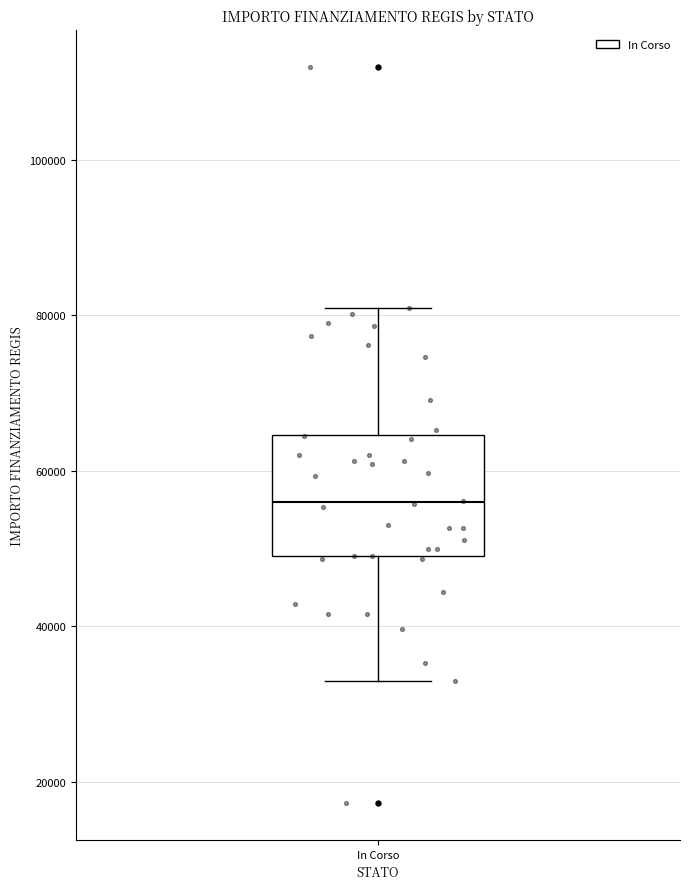

Read this box plot against the y-axis: the position of the median line, the range covered by the box, and the ends of both whiskers. The values are not printed on the chart, so give them approximately, as read against the axis.

median 56000, box 50000 to 64000, whiskers 32000 to 80000